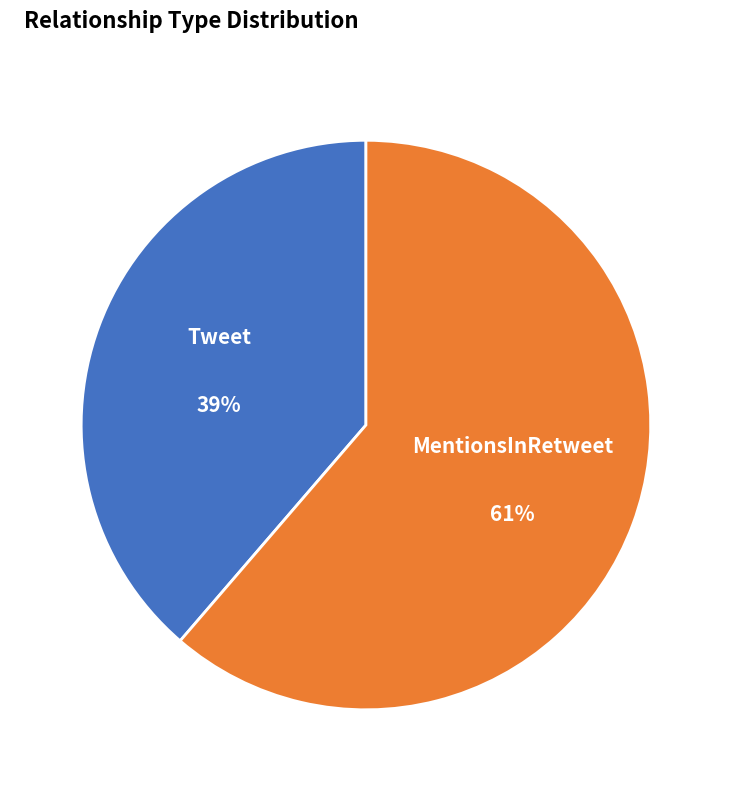

Which has a higher value, Tweet or MentionsInRetweet?

MentionsInRetweet